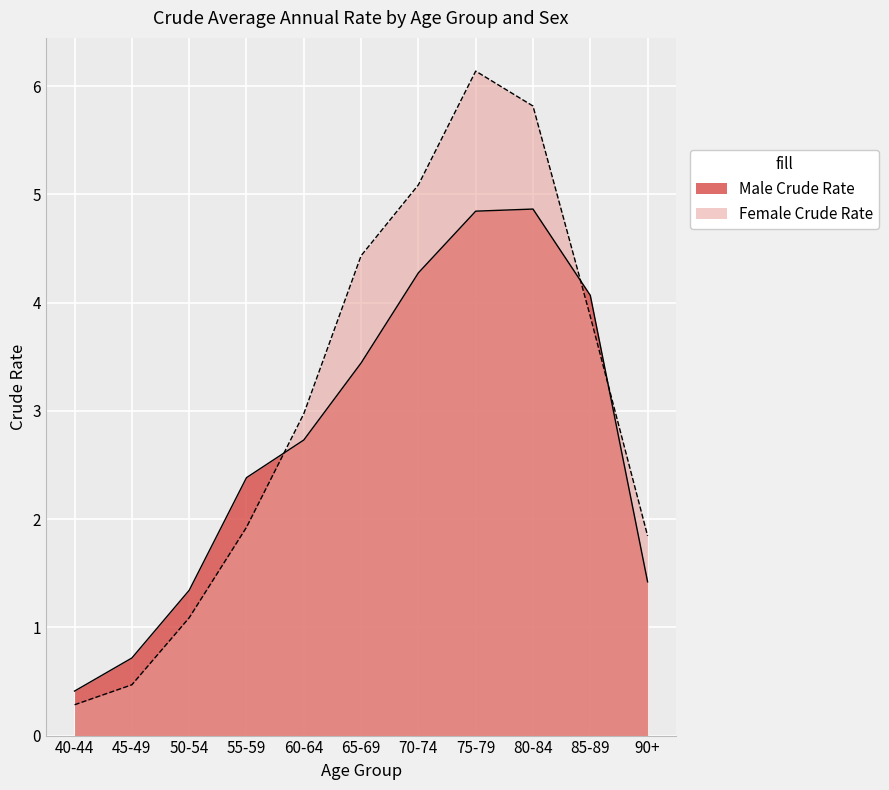

True or false: Female Crude Rate has more than 1 points higher than both neighbors.

False